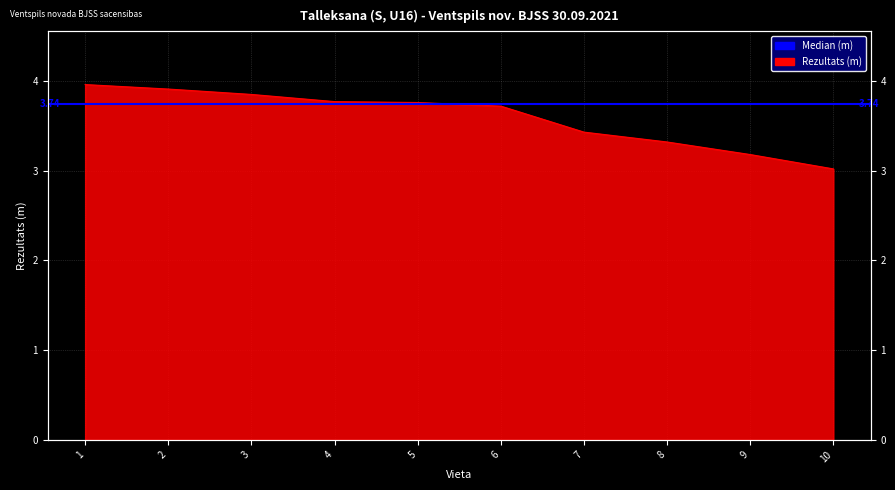

What value does the data have at 4?

3.8